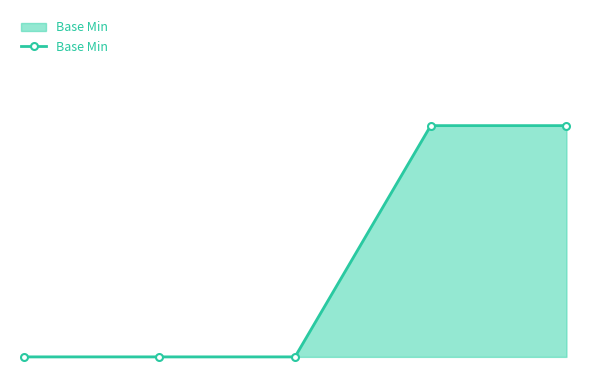

Reading left to right, extract all data points from this chart.

0	0	0	1	1